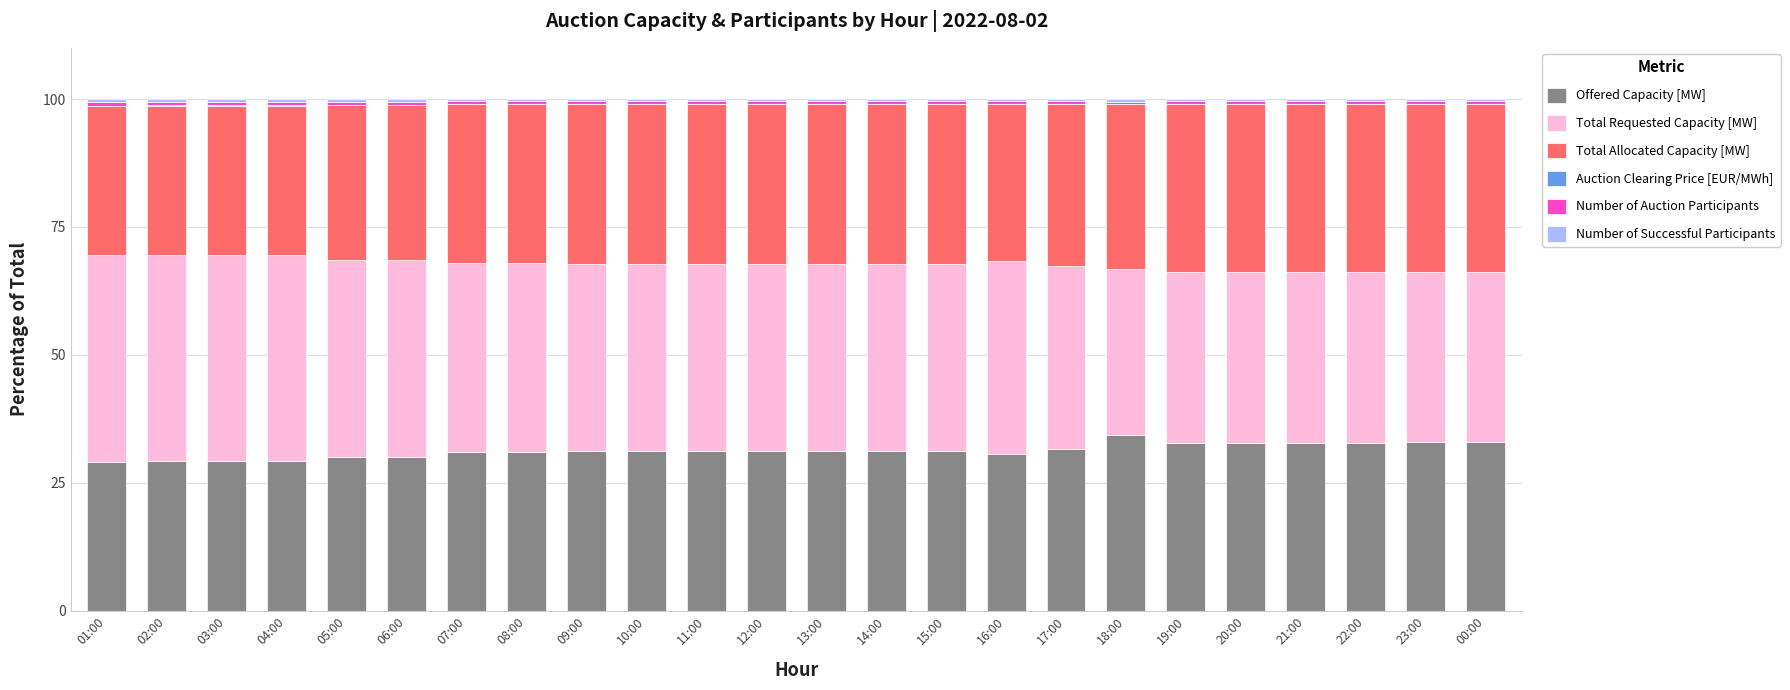

Where does the Total Allocated Capacity [MW] series first go above 31?

07:00